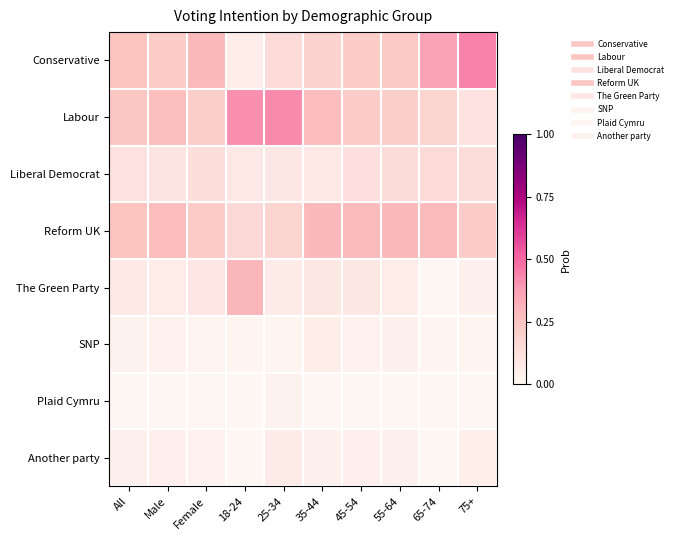

How many series are shown in this chart?

8